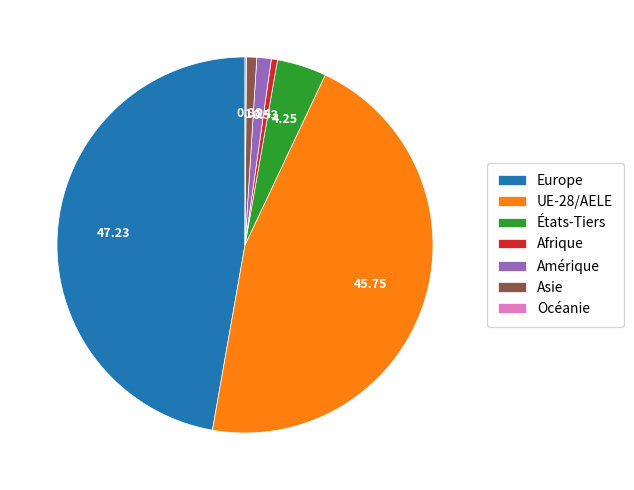

Which slice is the largest?

Europe